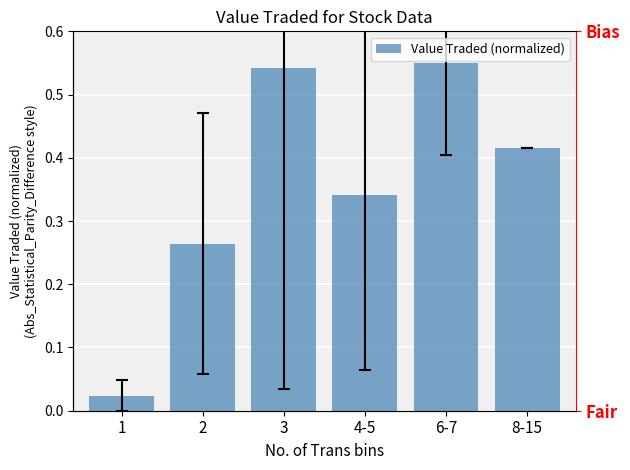

True or false: the data shows 0.1 at 4-5.

False